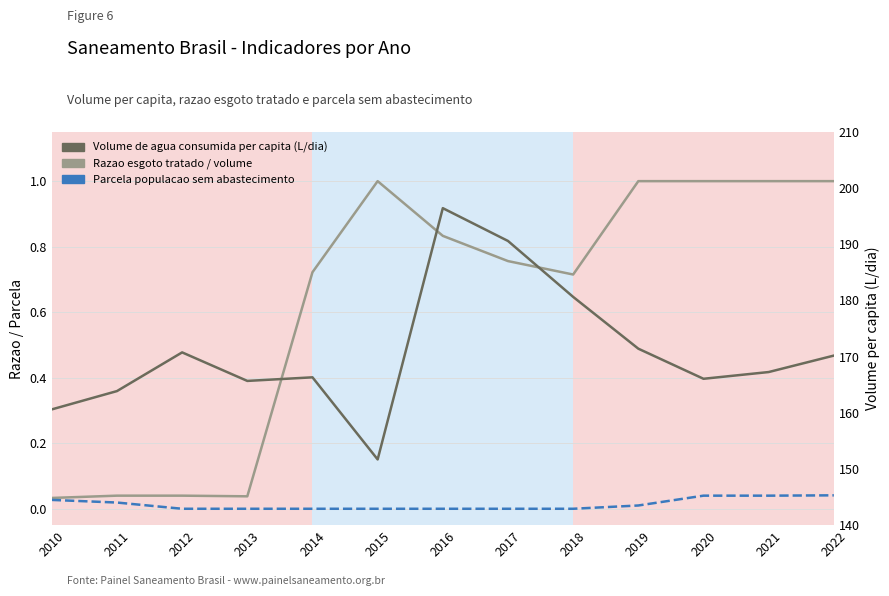

Which series has the largest total across all categories?

Volume de agua consumida per capita (L/dia)